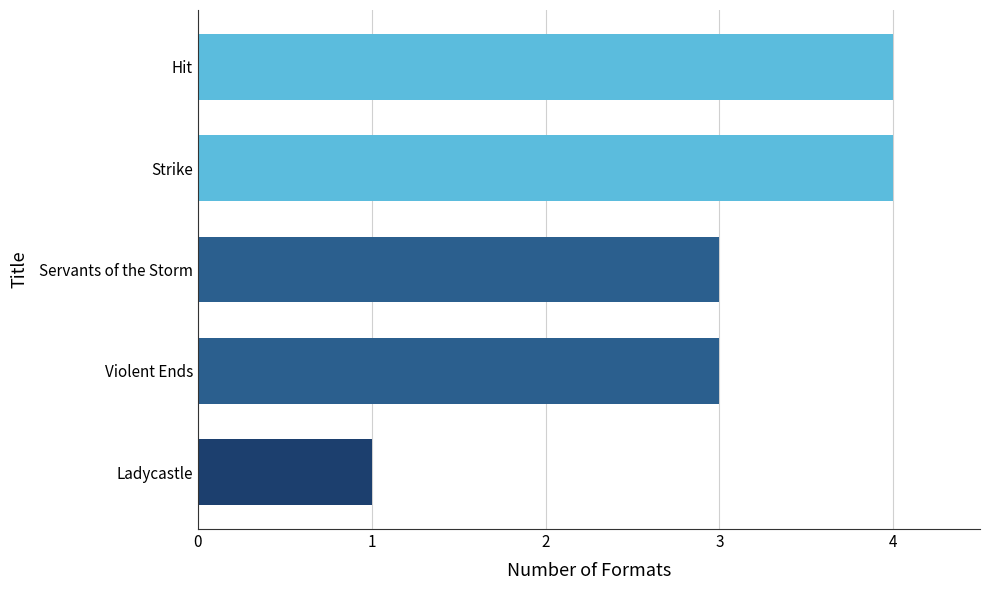

The chart shows a value of 4 at Strike. True or false?

True